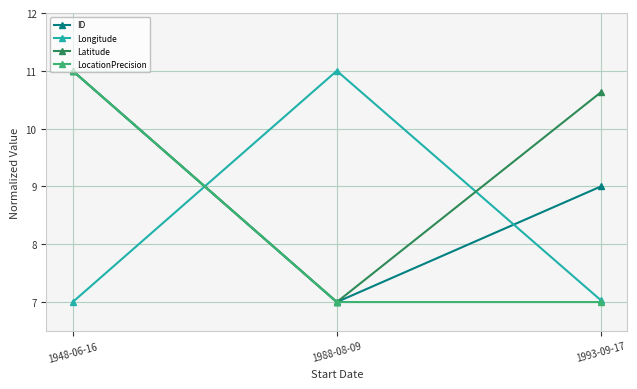

What are all the series names shown in the legend?

ID, Longitude, Latitude, LocationPrecision